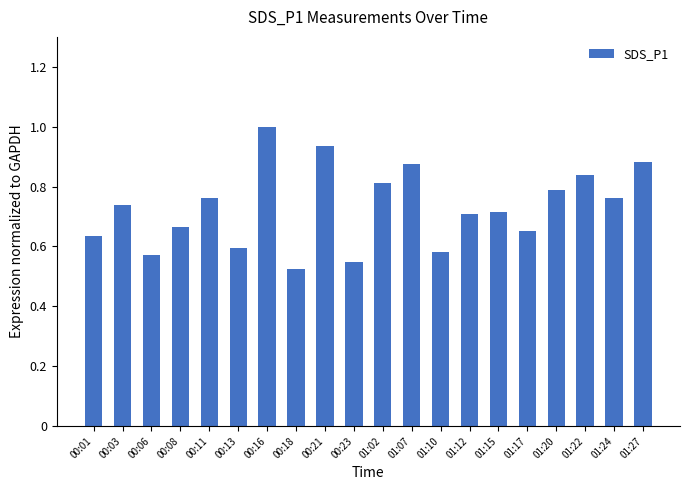

Between 00:01 and 00:06, which is larger?

00:01